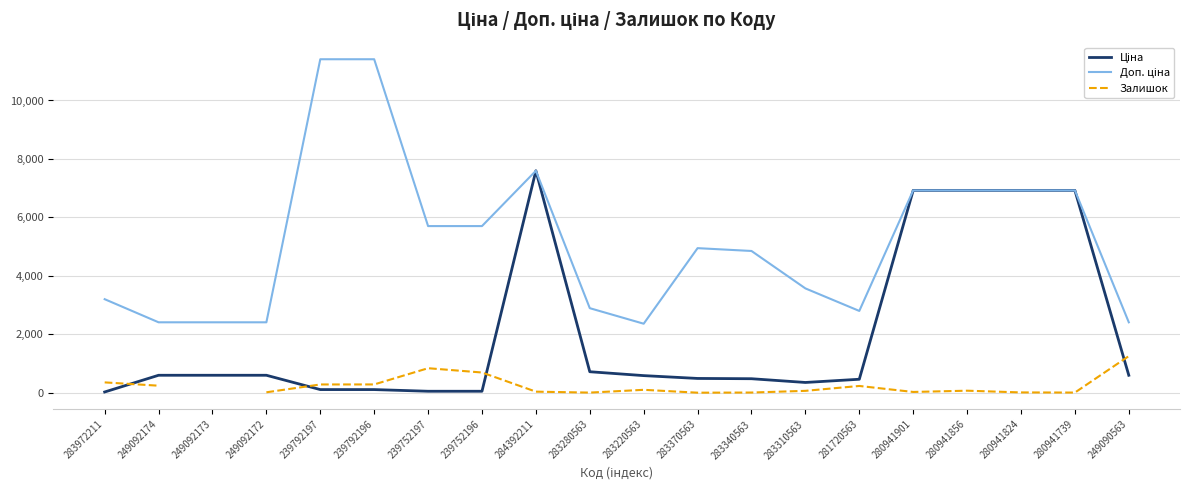

Rank the series at 249092174 from lowest to highest value.

Залишок, Ціна, Доп. ціна